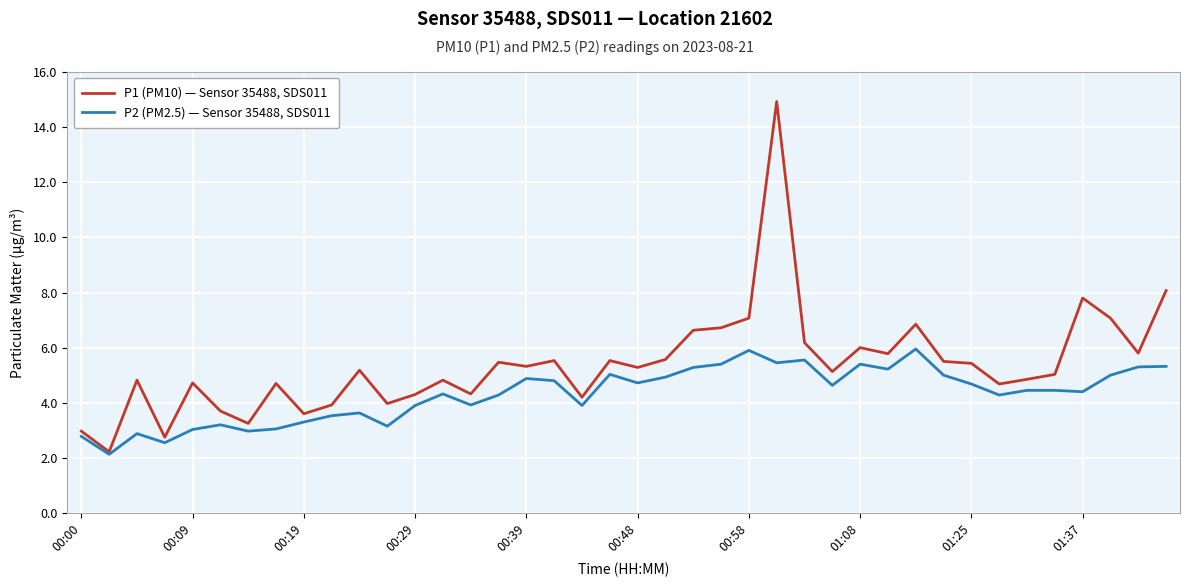

What is the minimum value shown in the chart?

2.1